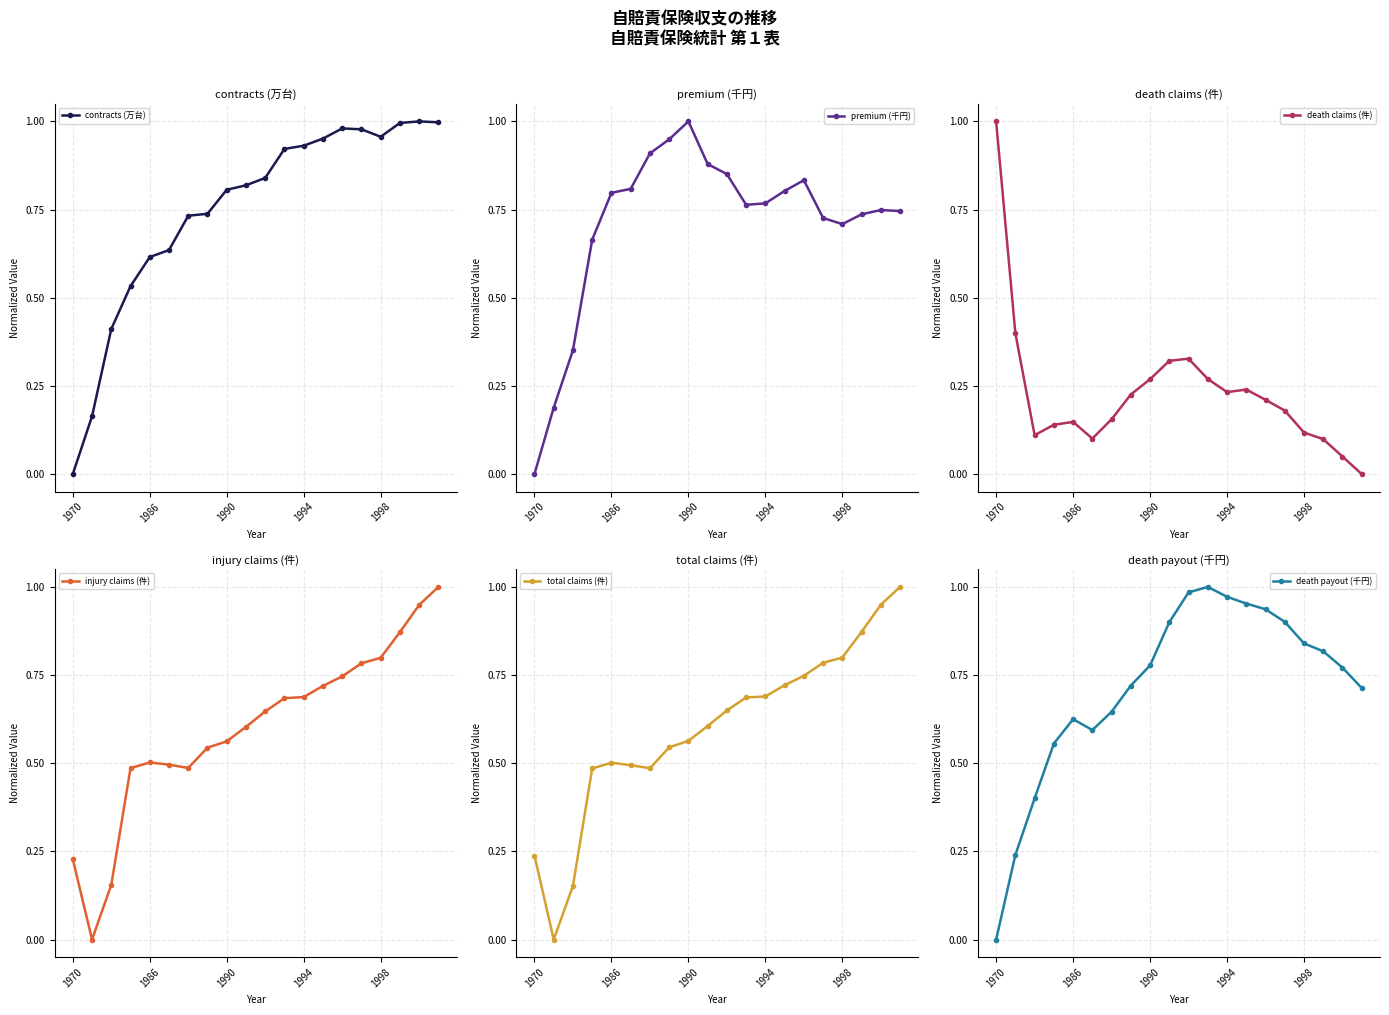

Is it true that injury claims (件) equals 0.1 at 1970?

False